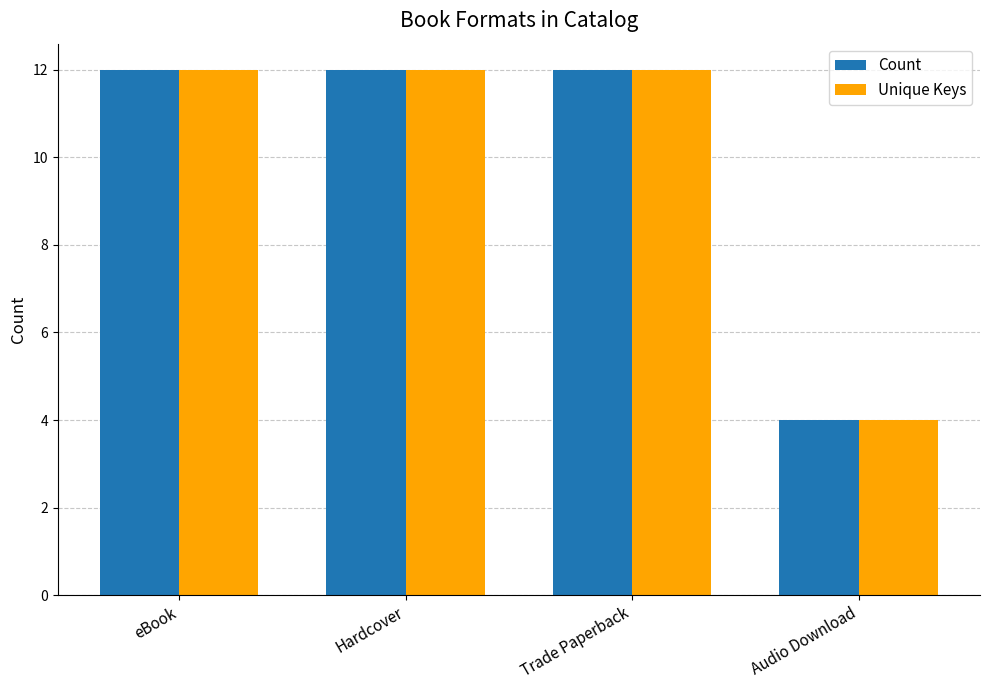

True or false: Unique Keys has a value of 12 at eBook.

True